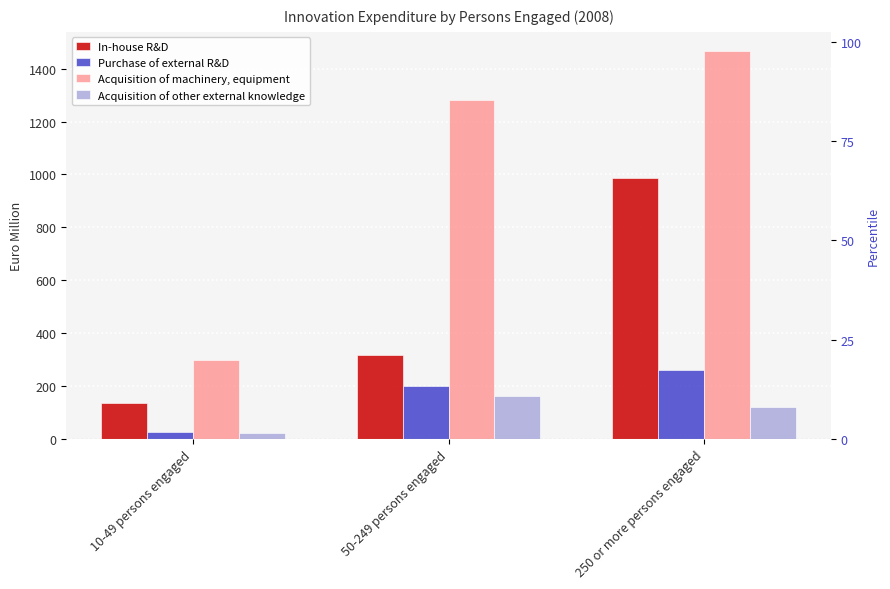

True or false: In-house R&D has a value of 136.5 at 10-49 persons engaged.

True